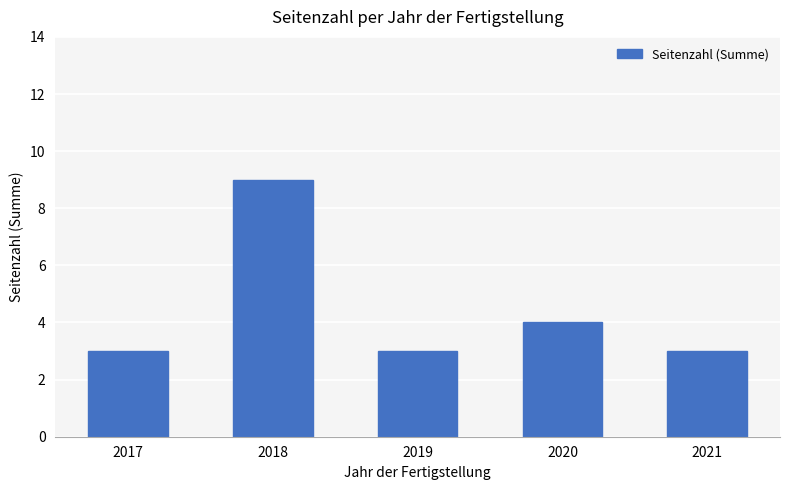

What is the sum of all values?

22